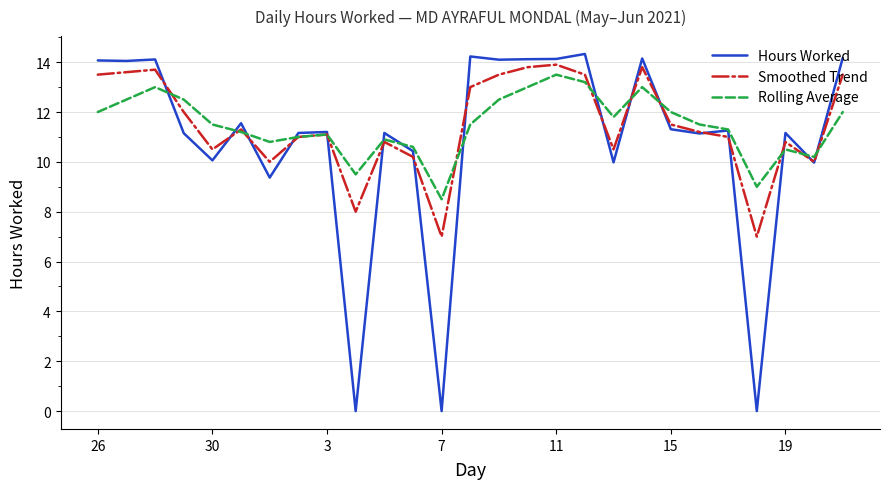

How many values in the Hours Worked series exceed 11?

19